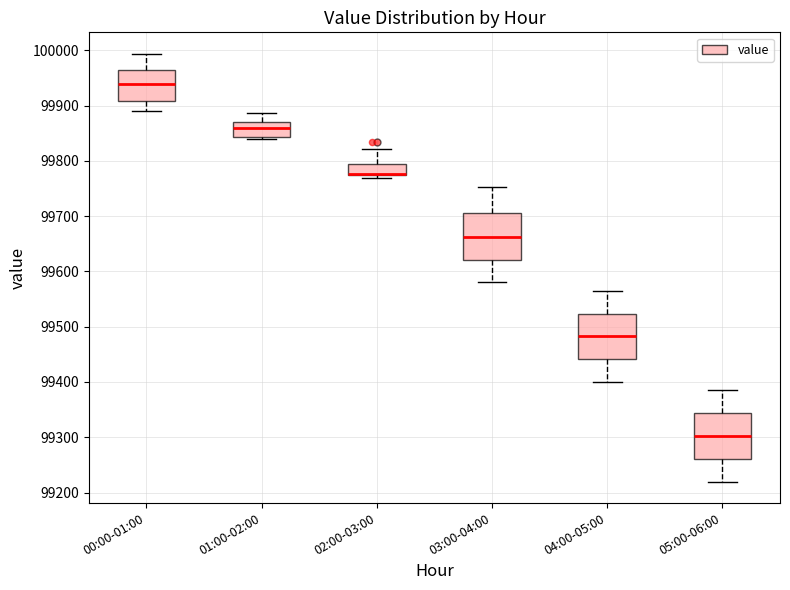

Reading left to right, read every box against the y-axis: the position of its median line, the range the box covers, and the ends of its whiskers. The values are not printed on the chart, so give them approximately, as read against the axis.

00:00-01:00: median 99940, box 99910 to 99960, whiskers 99890 to 99990
01:00-02:00: median 99860, box 99840 to 99870, whiskers 99840 (just below the box's lower edge) to 99890
02:00-03:00: median 99780 (drawn on the box's lower edge), box 99770 to 99790, whiskers 99770 (just below the box's lower edge) to 99820
03:00-04:00: median 99660, box 99620 to 99710, whiskers 99580 to 99750
04:00-05:00: median 99480, box 99440 to 99520, whiskers 99400 to 99570
05:00-06:00: median 99300, box 99260 to 99340, whiskers 99220 to 99390